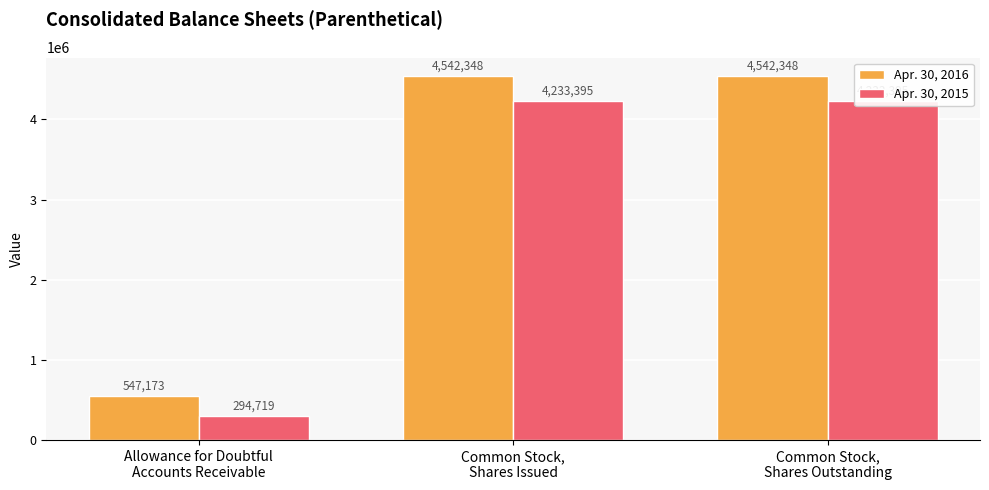

What is the difference between the Apr. 30, 2016 values at Allowance for Doubtful
Accounts Receivable and Common Stock,
Shares Outstanding?

3995175